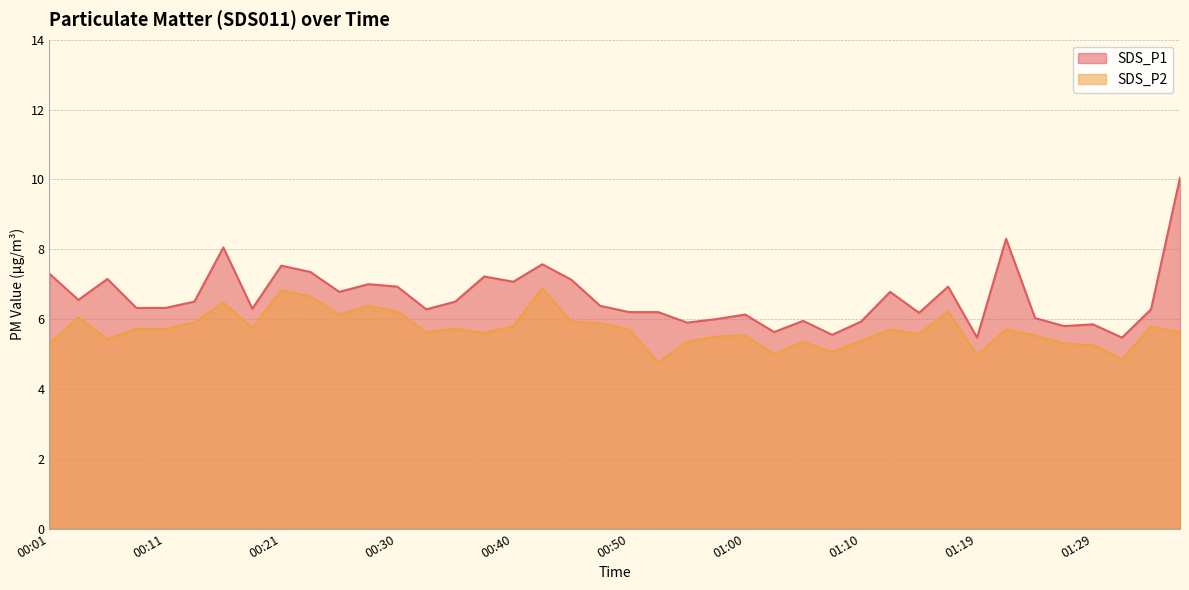

What is the label of the 38th point from the left?

01:32